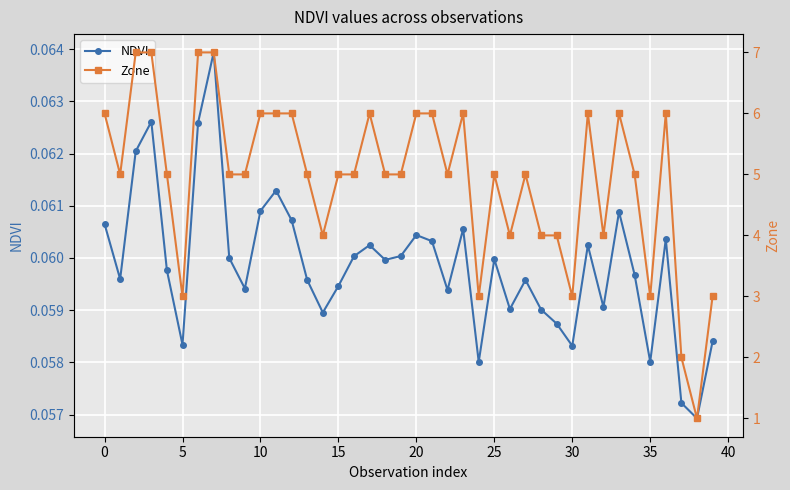

The Zone series shows 2.0 at 37. True or false?

True